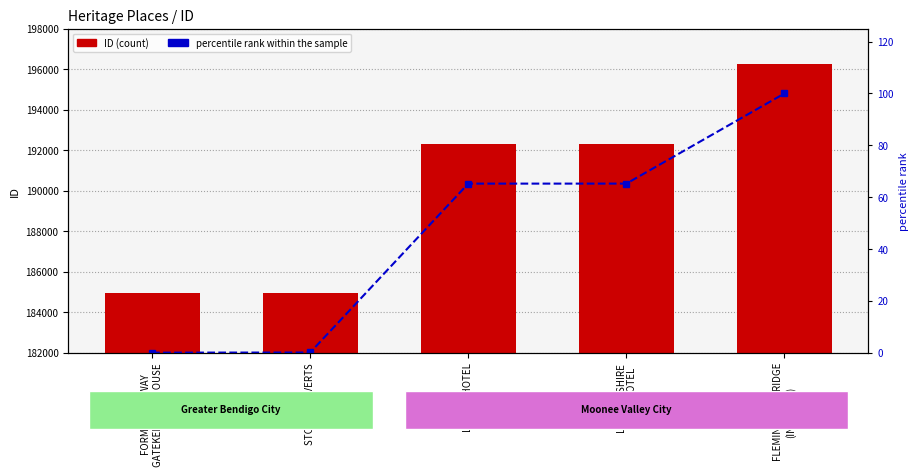

Which category has the lowest value in the percentile rank within the sample series?

FORMER RAILWAY
GATEKEEPER'S HOUSE